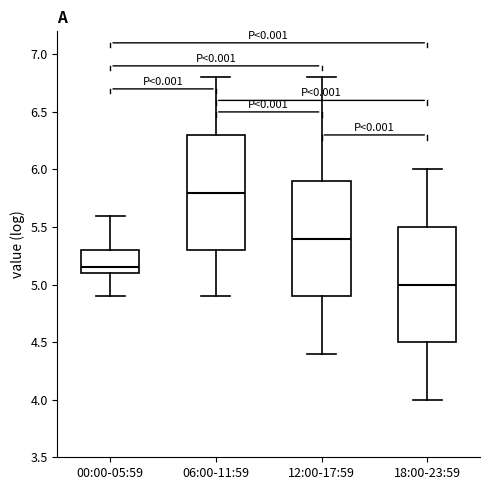

Reading left to right, read every box against the y-axis: the position of its median line, the range the box covers, and the ends of its whiskers. The values are not printed on the chart, so give them approximately, as read against the axis.

00:00-05:59: median 5.15, box 5.10 to 5.30, whiskers 4.90 to 5.60
06:00-11:59: median 5.80, box 5.30 to 6.30, whiskers 4.90 to 6.80
12:00-17:59: median 5.40, box 4.90 to 5.90, whiskers 4.40 to 6.80
18:00-23:59: median 5.00, box 4.50 to 5.50, whiskers 4.00 to 6.00